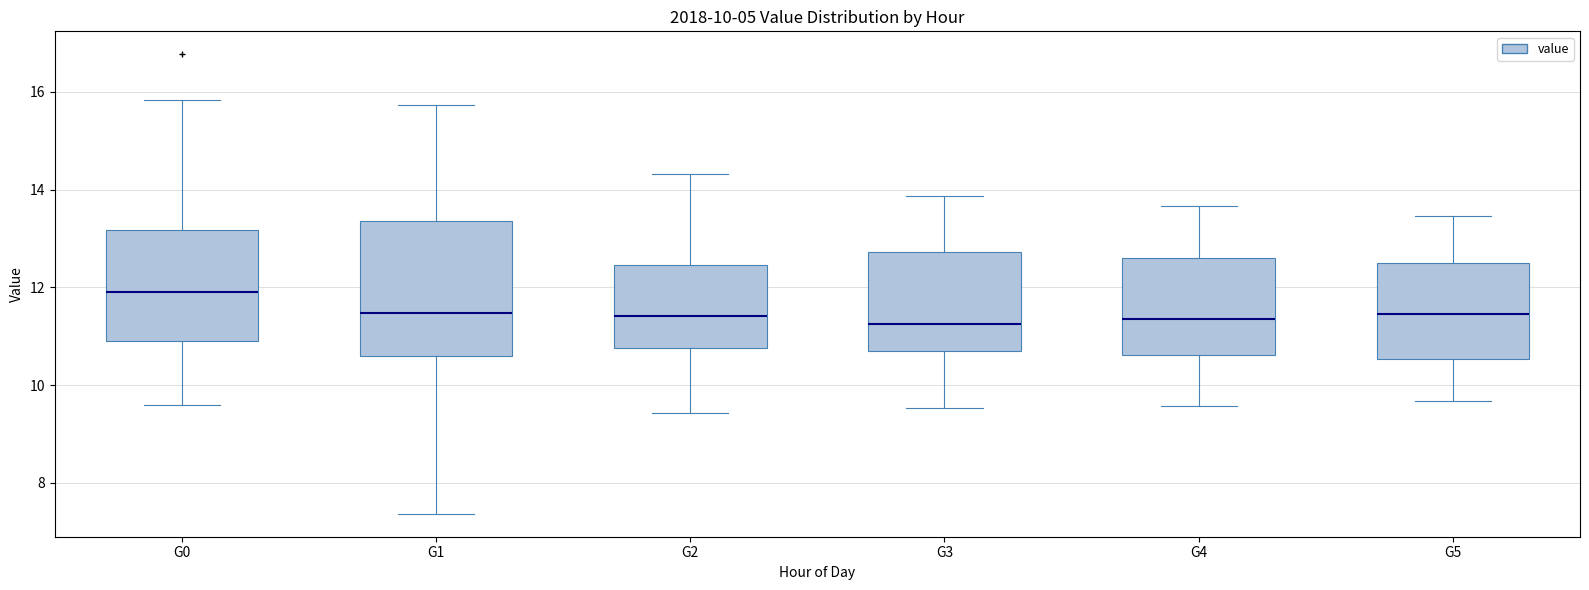

Comparing the boxes themselves (not the whiskers), which one is the tallest?

G1